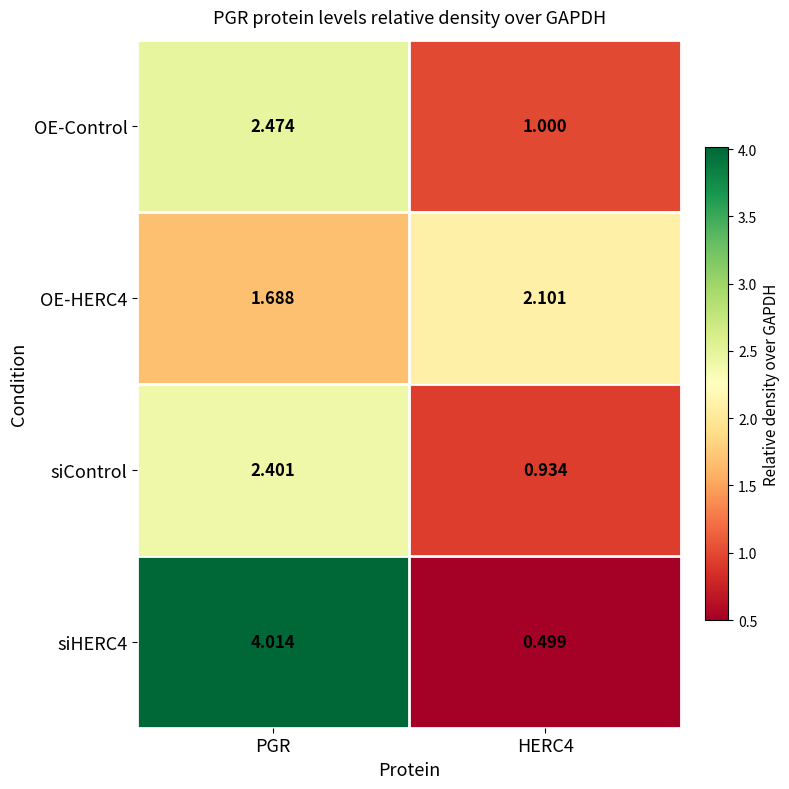

At how many categories does at least one series exceed 1?

2